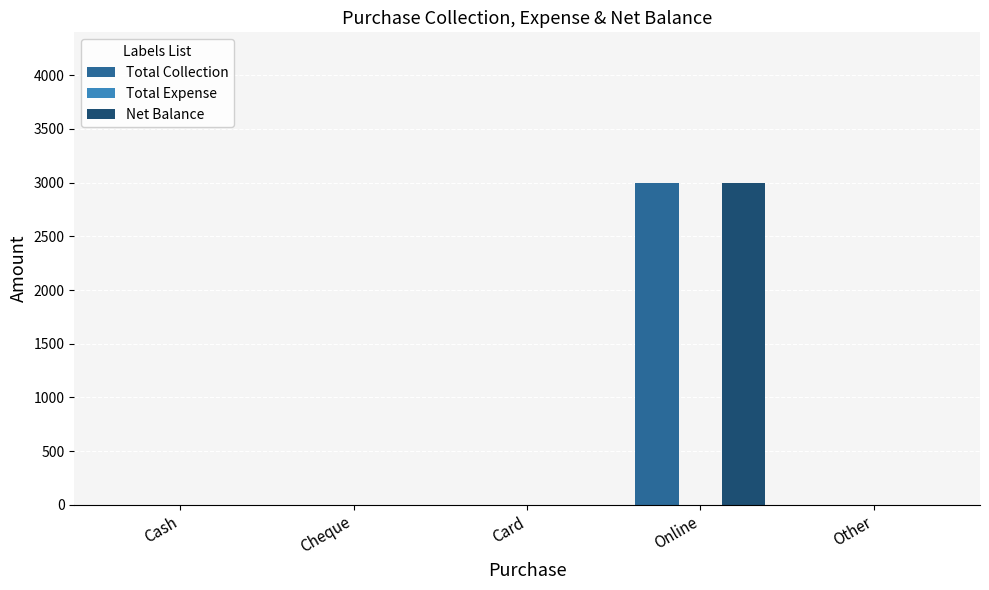

True or false: Total Collection has a value of 1179 at Other.

False